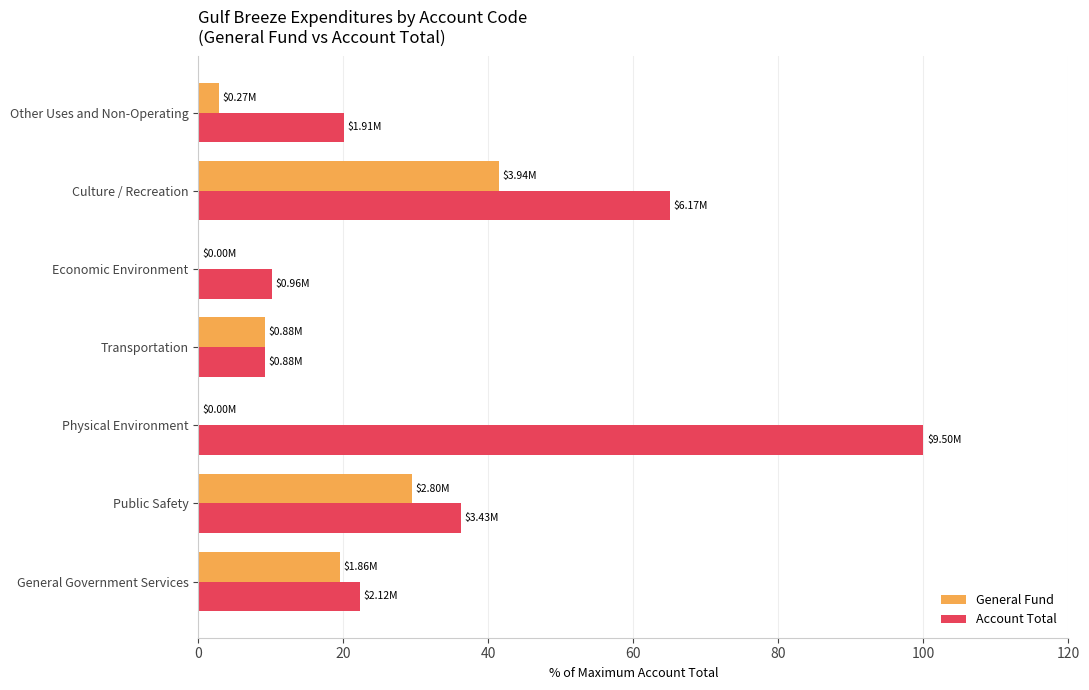

Which label corresponds to the largest value in the chart?

Physical Environment